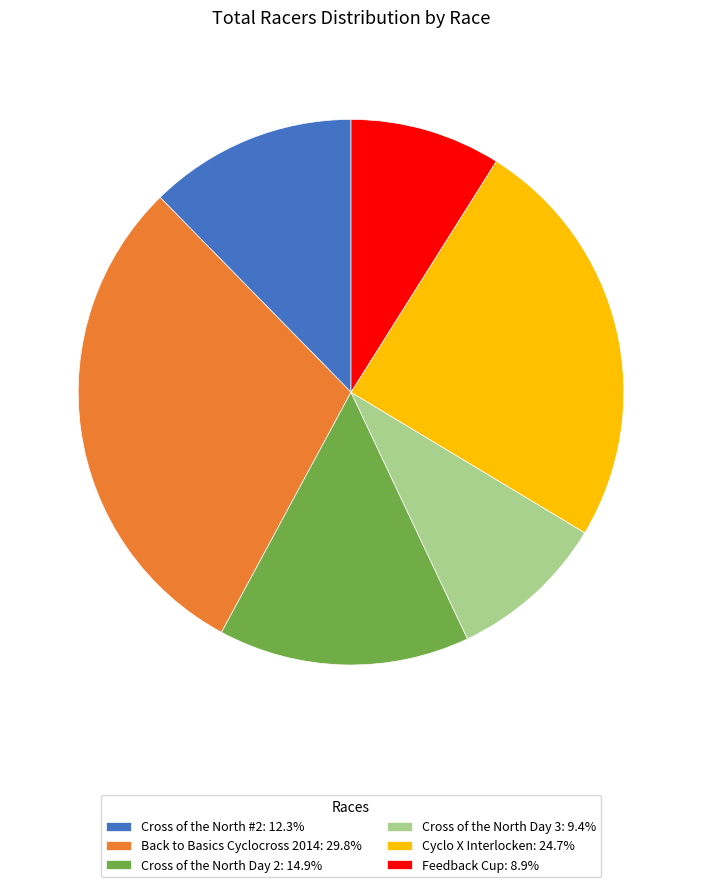

How many slices are in this pie chart?

6